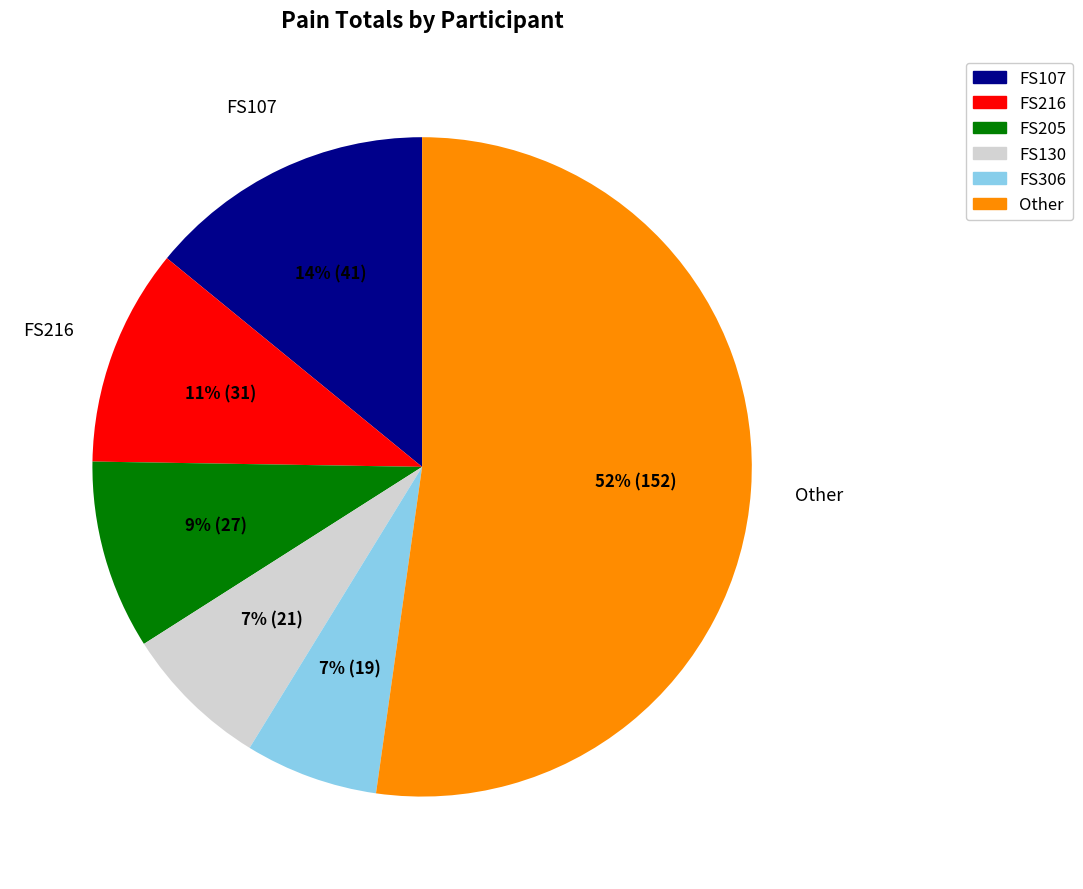

To the nearest percent, what is the average slice percentage?

17%